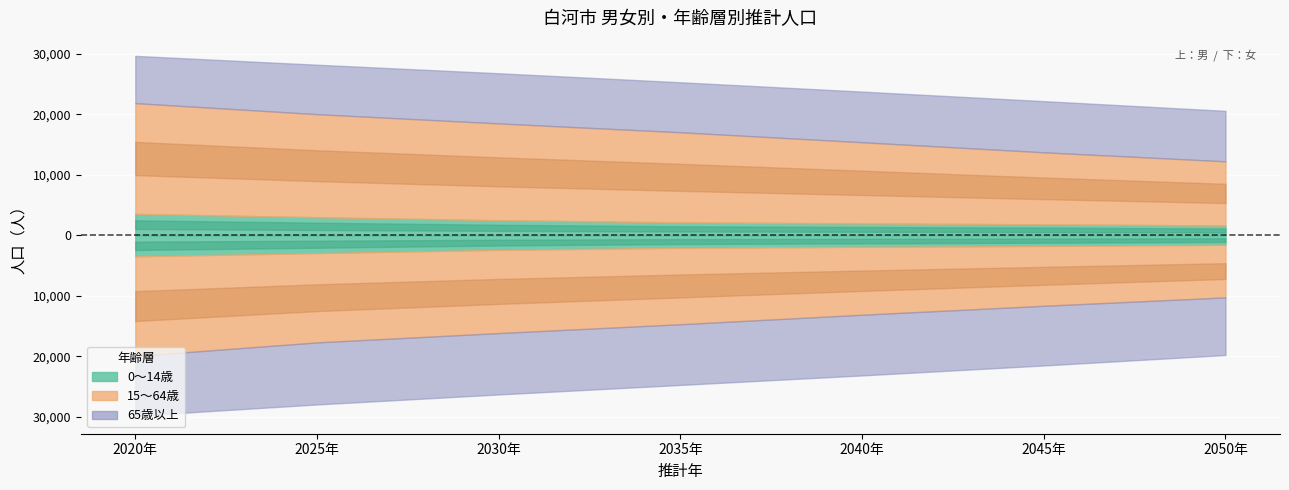

Is the value of 0～14歳（男） at 2030年 greater than the value of 15～64歳（男） at 2035年?

No